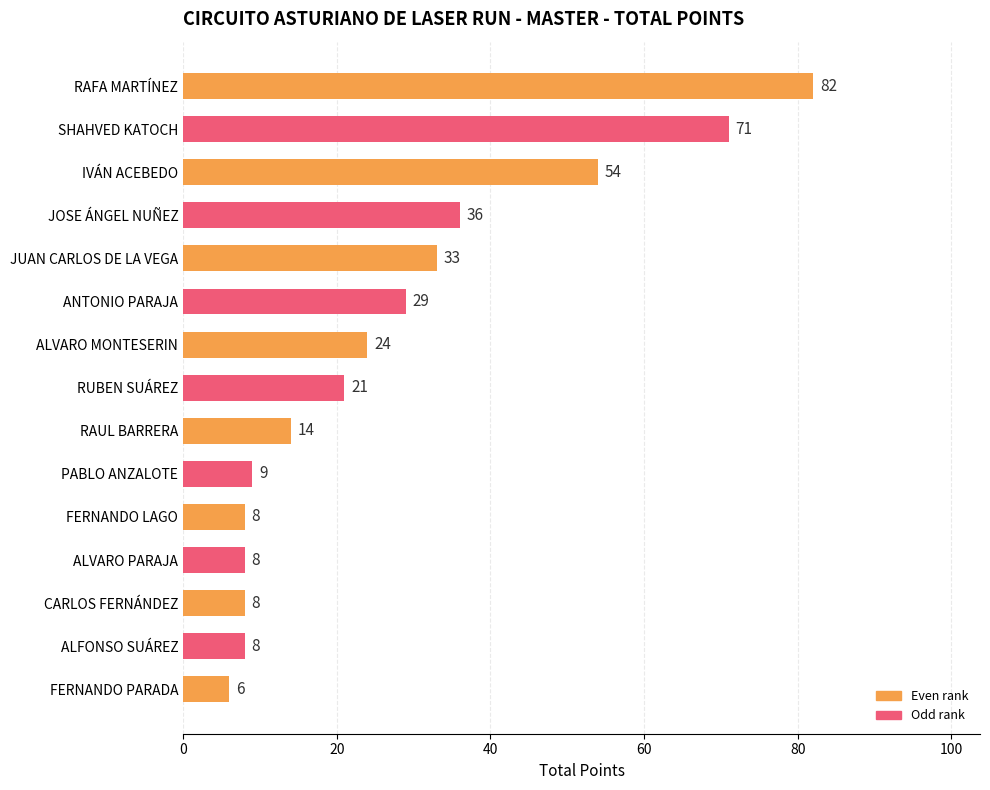

Are the bars grouped side by side (vs. stacked)?

No